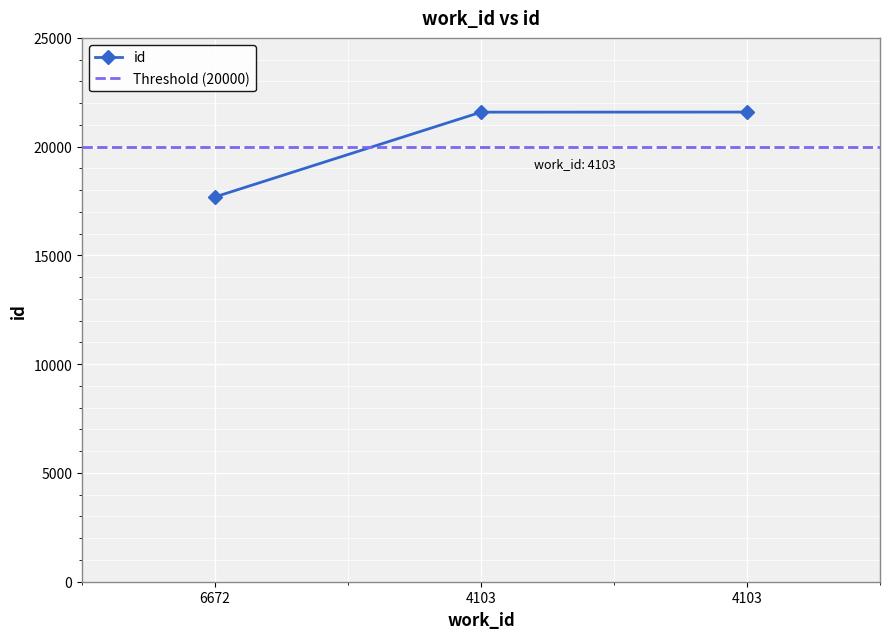

What is the ratio of the value at 4103 to the value at 4103?

1.0